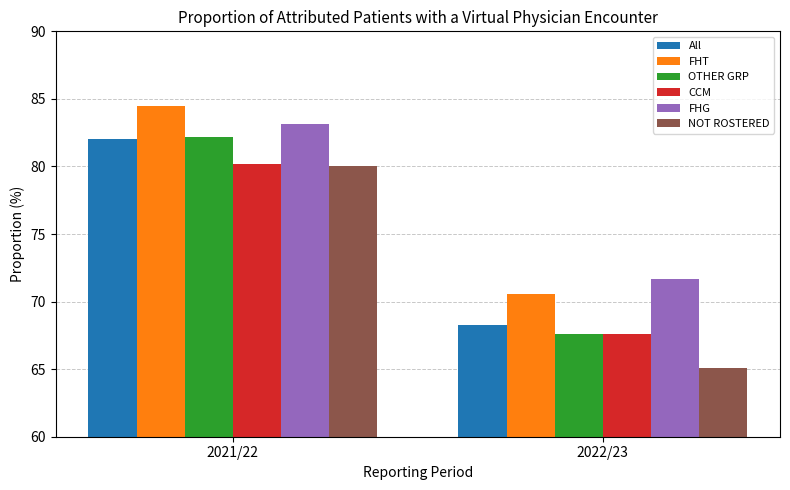

What is the total value across all series at 2022/23?

410.8